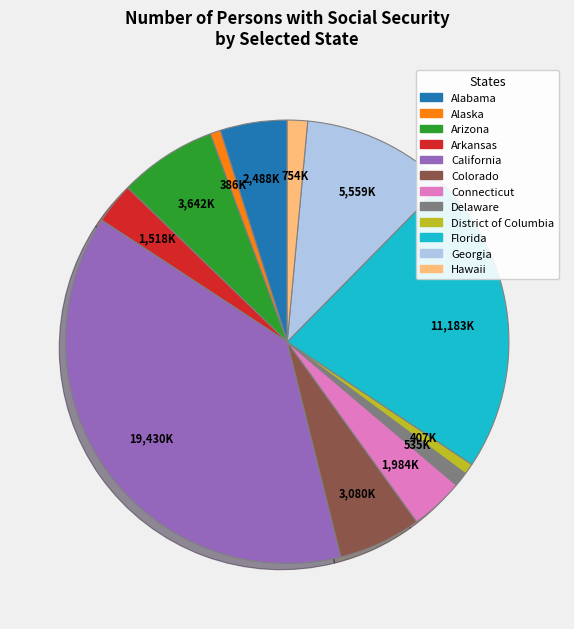

Which slice is the largest?

California